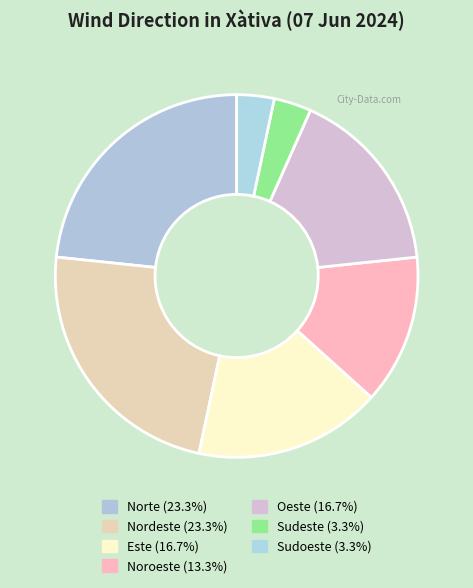

How many slices are in this pie chart?

7